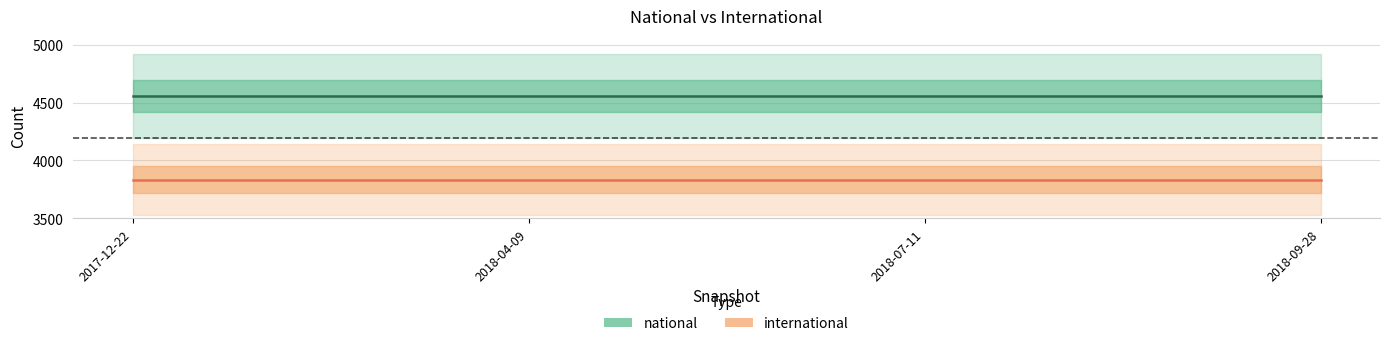

Reading left to right, extract all data points from this chart.

national: 2017-12-22=4555	2018-04-09=4555	2018-07-11=4555	2018-09-28=4555
international: 2017-12-22=3833	2018-04-09=3833	2018-07-11=3833	2018-09-28=3833